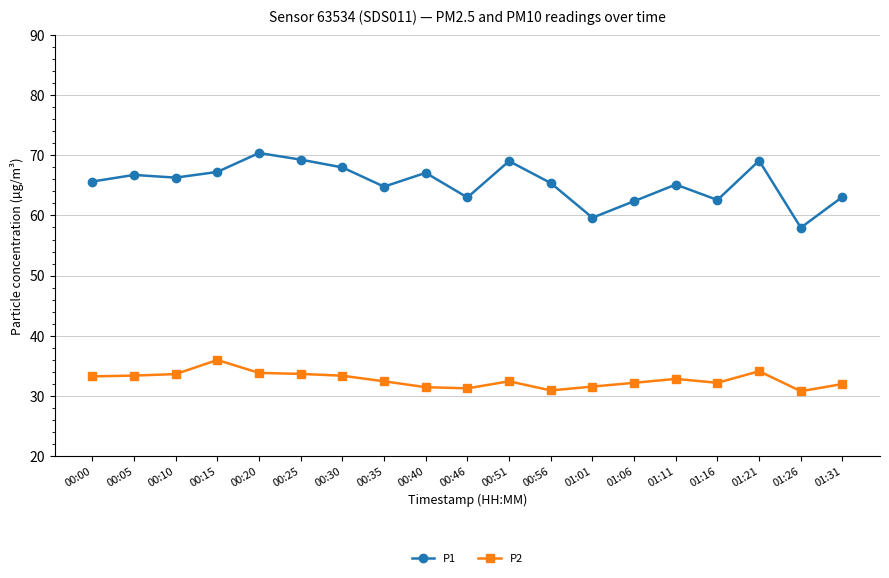

True or false: P1 and P2 cross at least once.

False